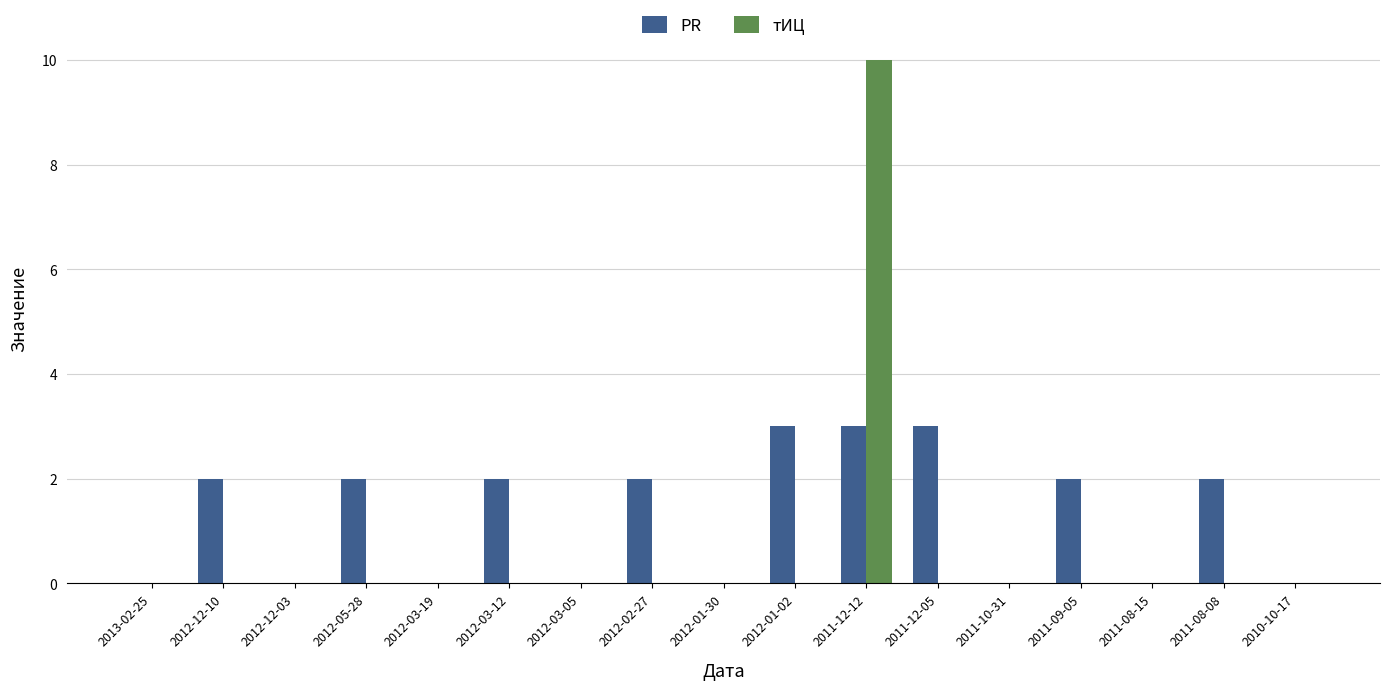

True or false: PR has a value of 0 at 2012-02-27.

False